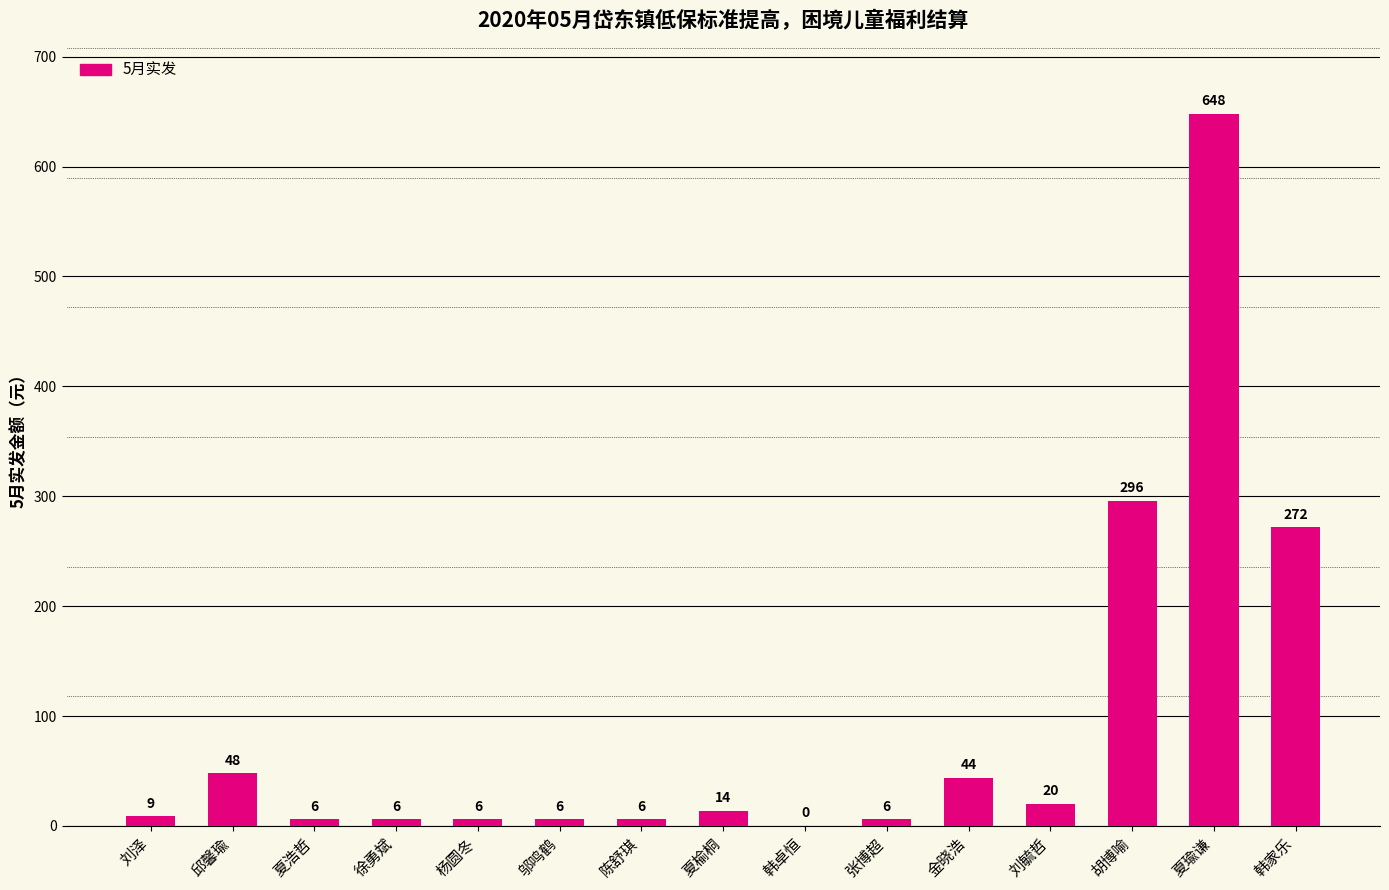

Is it true that the value at 夏瑜谦 is 1008?

False